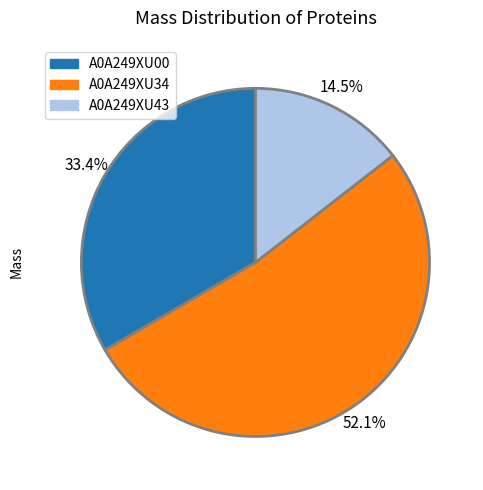

Which slice represents more than half of the pie?

A0A249XU34